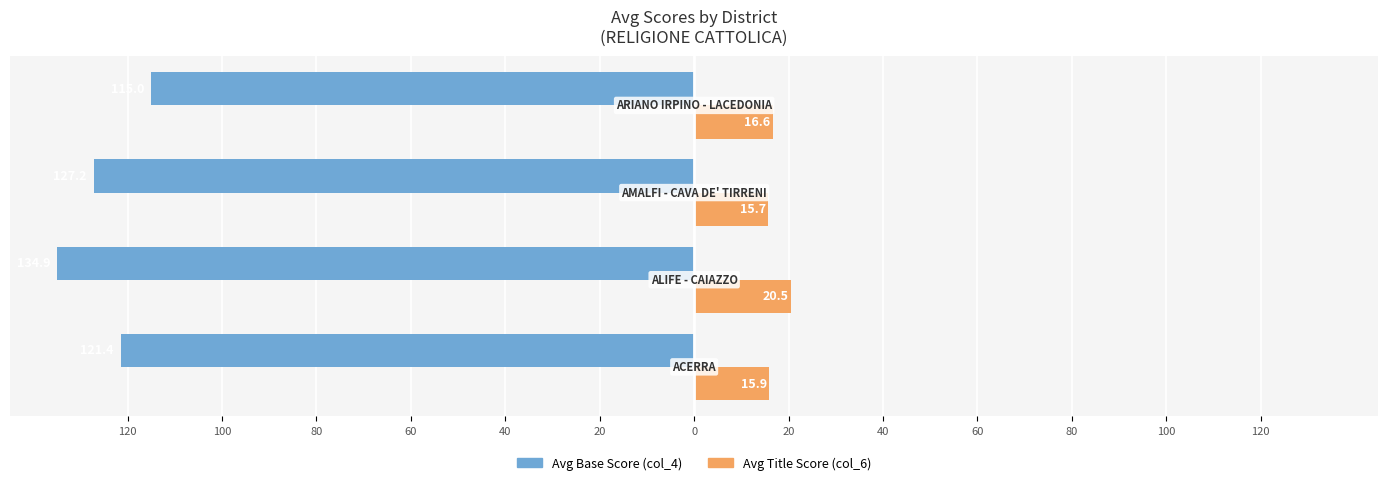

What are all the series names shown in the legend?

Avg Base Score (col_4), Avg Title Score (col_6)